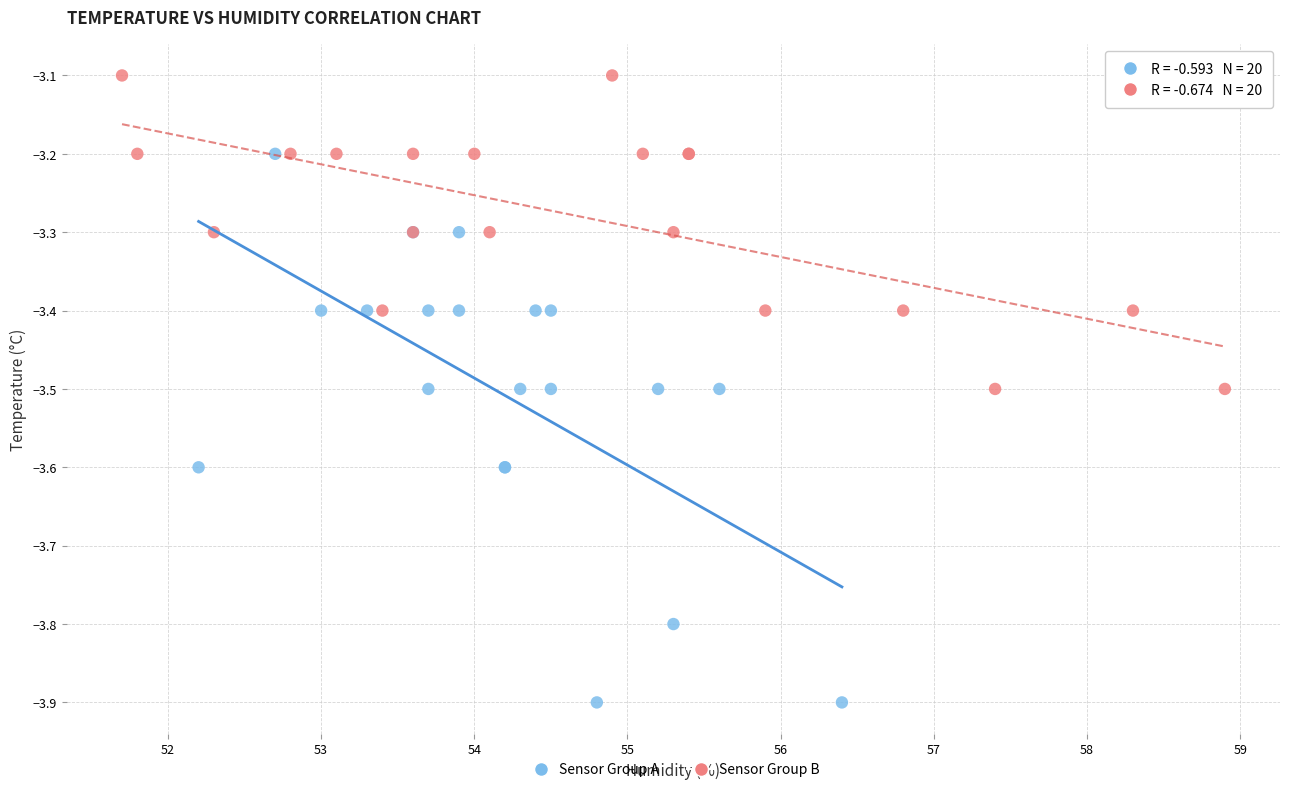

Which series contains the lowest Y value?

Sensor Group A